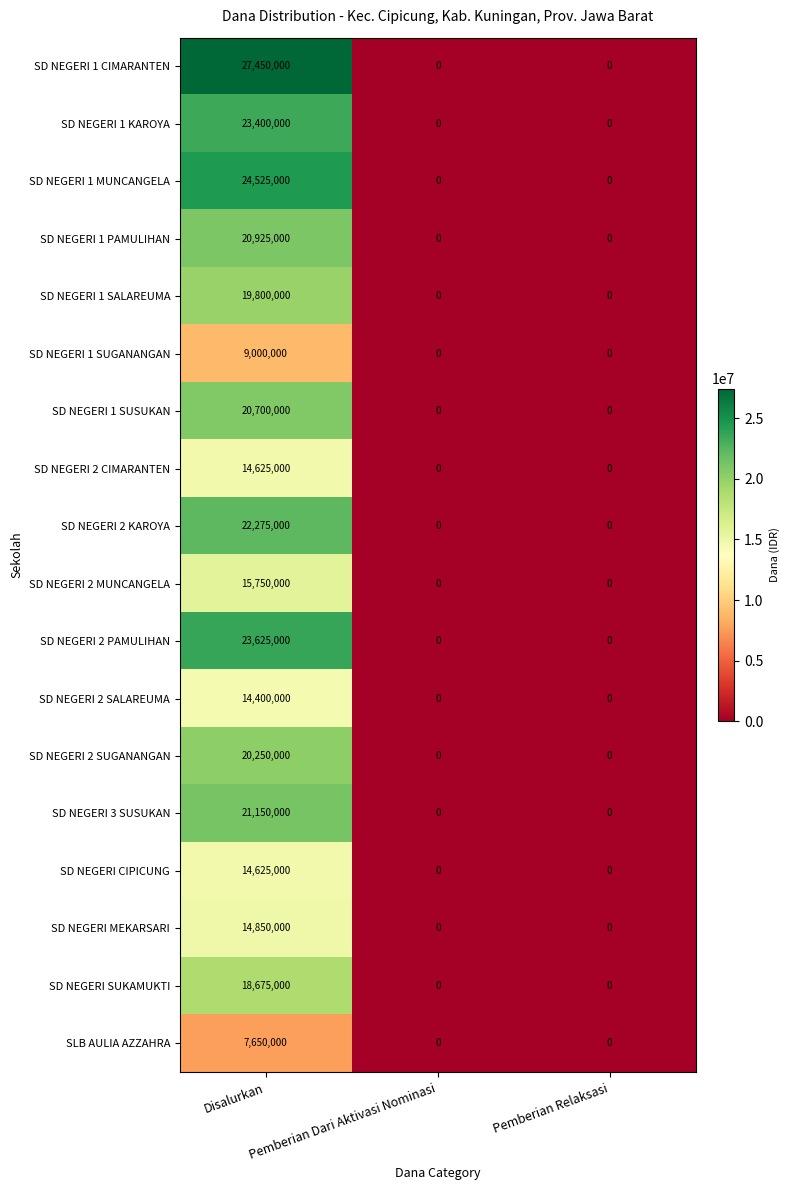

What is the sum of all SD NEGERI 2 MUNCANGELA values?

15750000